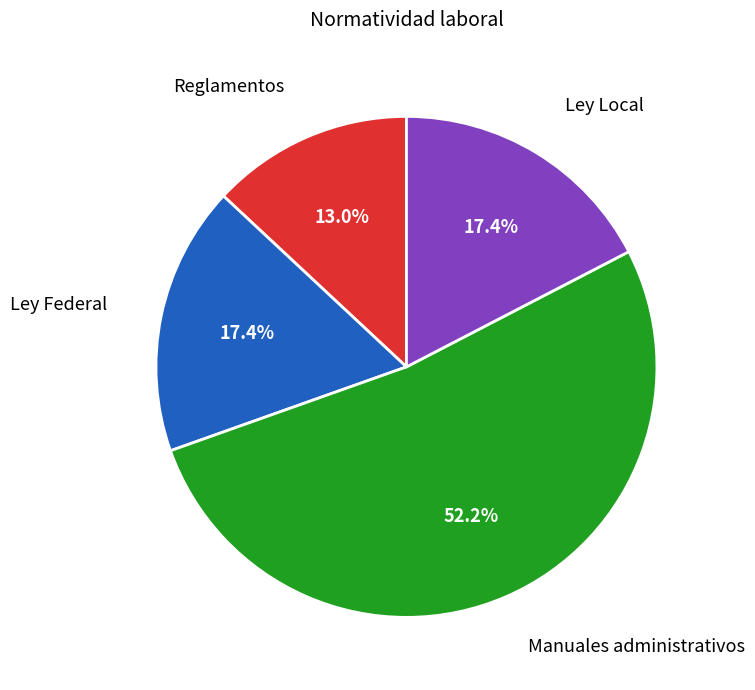

Count the number of slices in the pie.

4